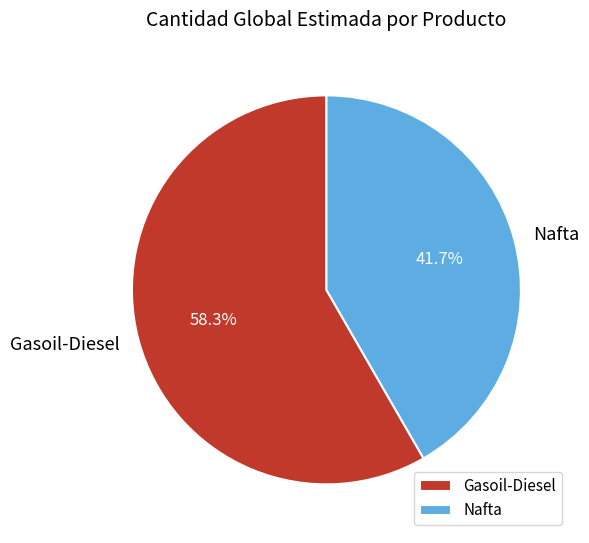

Which has a higher value, Gasoil-Diesel or Nafta?

Gasoil-Diesel